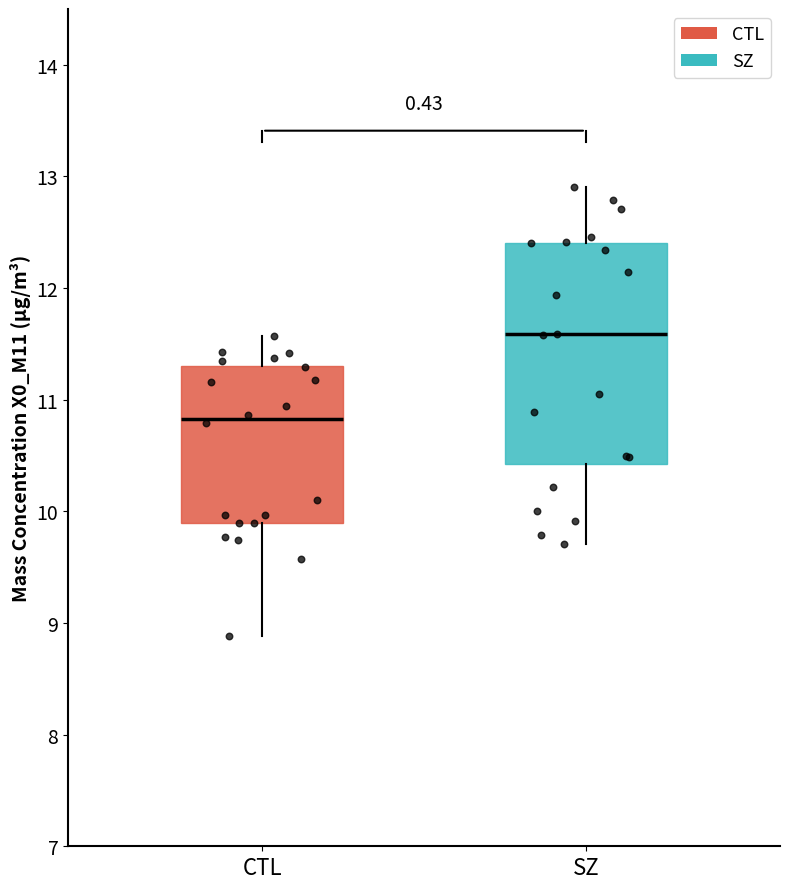

Reading left to right, read every box against the y-axis: the position of its median line, the range the box covers, and the ends of its whiskers. The values are not printed on the chart, so give them approximately, as read against the axis.

CTL: median 10.8, box 9.9 to 11.3, whiskers 8.9 to 11.6
SZ: median 11.6, box 10.4 to 12.4, whiskers 9.7 to 12.9